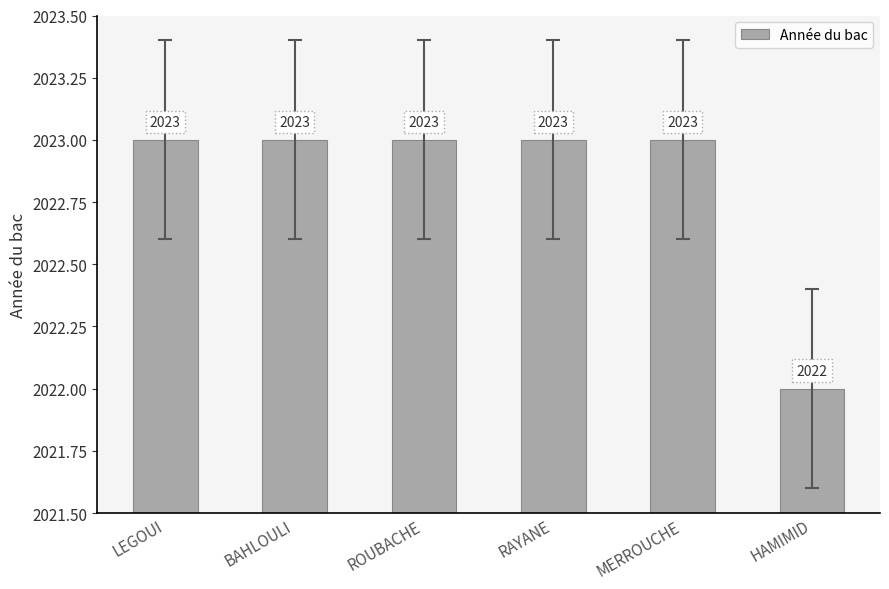

What is the label of the 5th bar from the right?

BAHLOULI